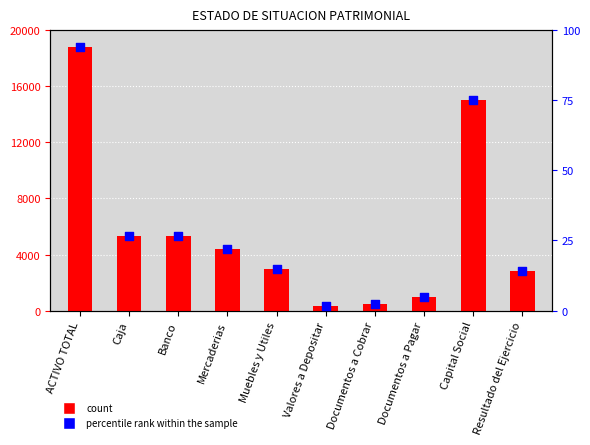

At which category is the sum across all series the highest?

ACTIVO TOTAL